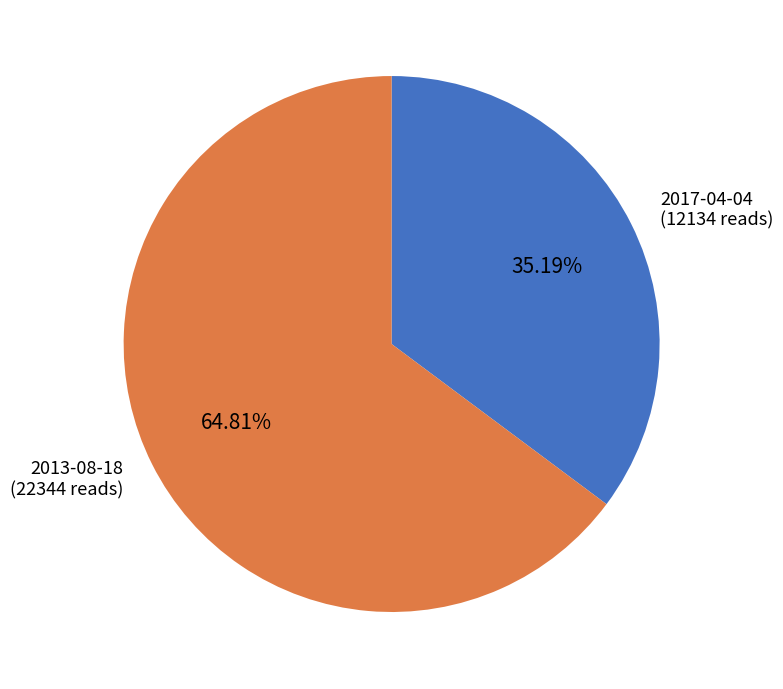

Which slice is the smallest?

2017-04-04 (12134 reads)